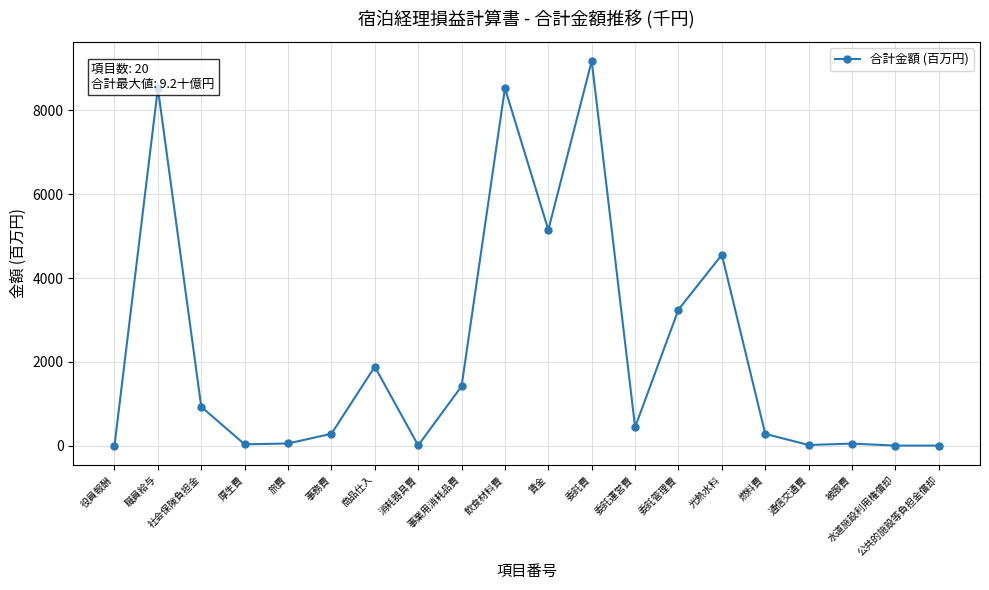

At which label does the data first exceed 438?

職員給与